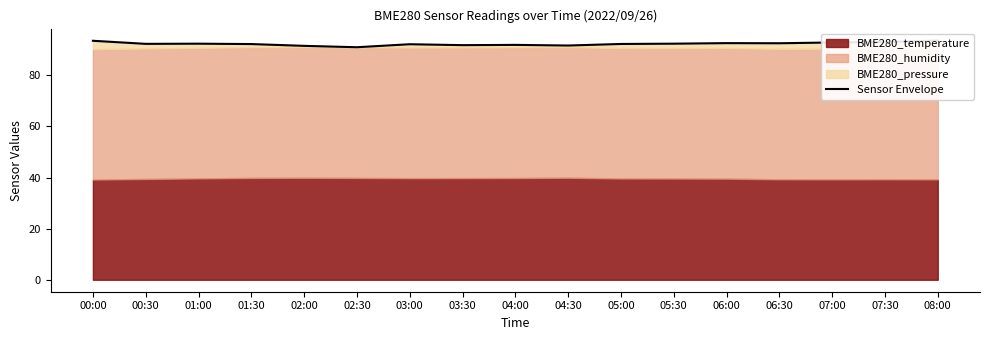

What is the difference between the values at 06:00 and 02:00?

1.1